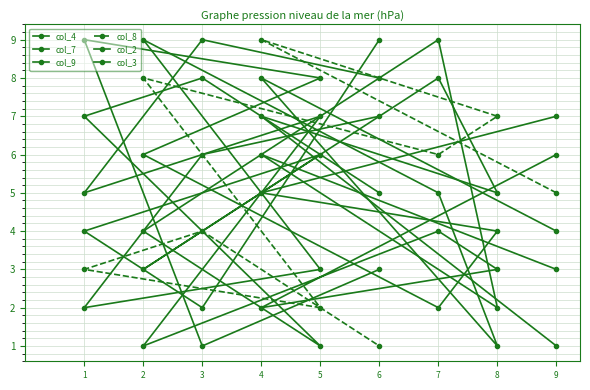

What is the sum of the col_3 values at 1 and 2?

11